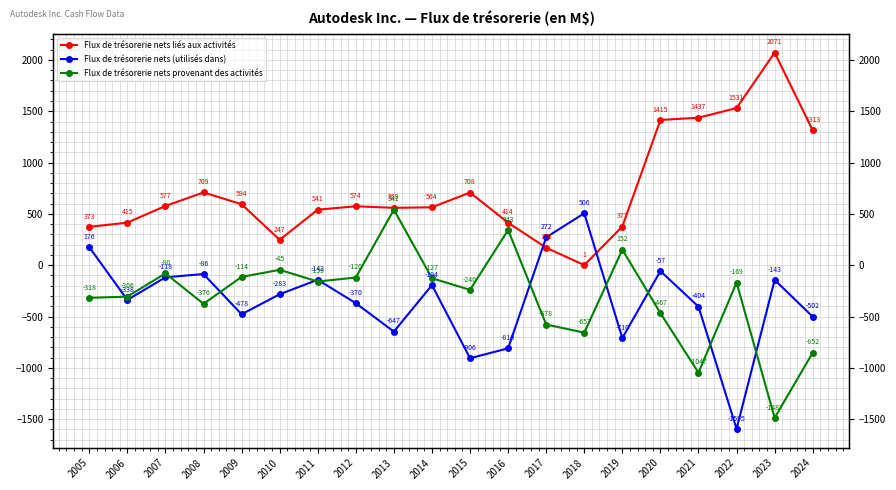

What is the difference between the Flux de trésorerie nets (utilisés dans) values at 2011 and 2017?

414